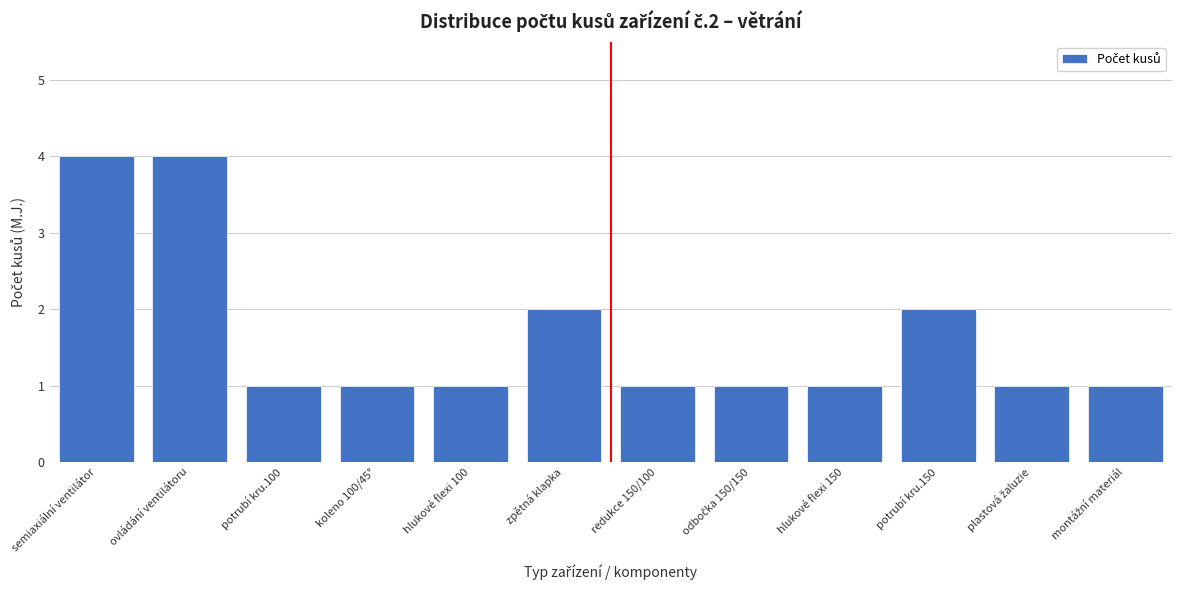

Reading right to left, transcribe all the data shown in this chart.

1	1	2	1	1	1	2	1	1	1	4	4